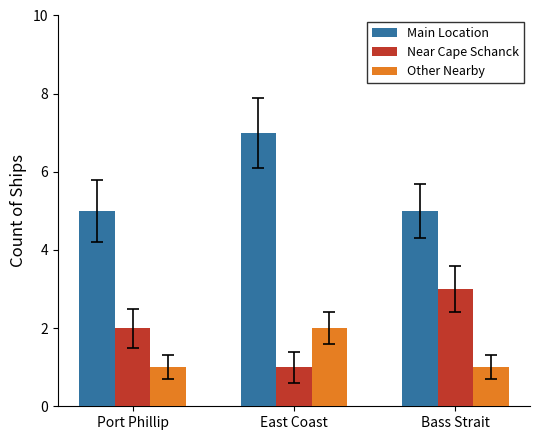

What is the label of the 1st bar from the right?

Bass Strait